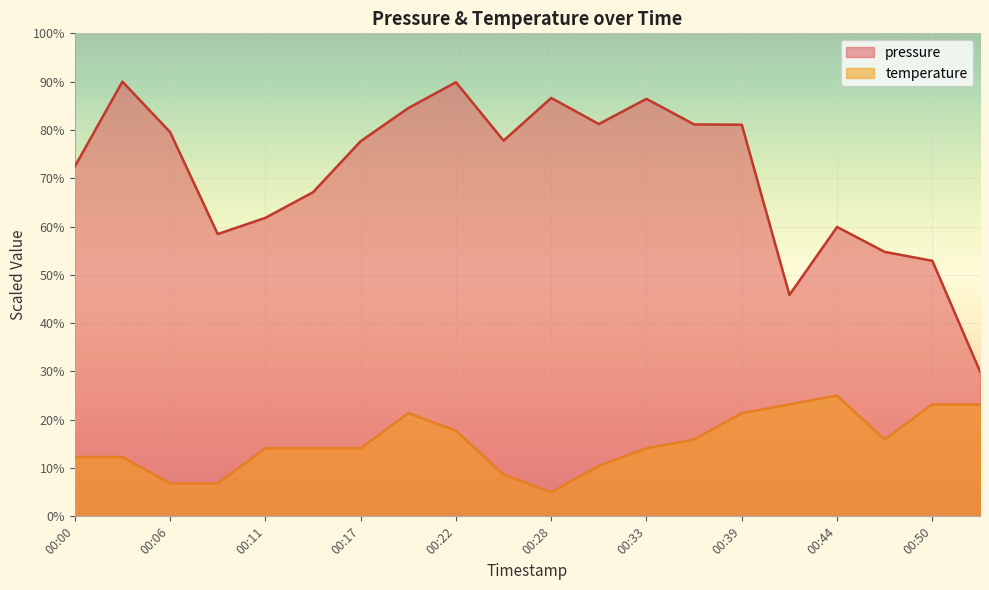

At which category is the sum across all series the highest?

00:22